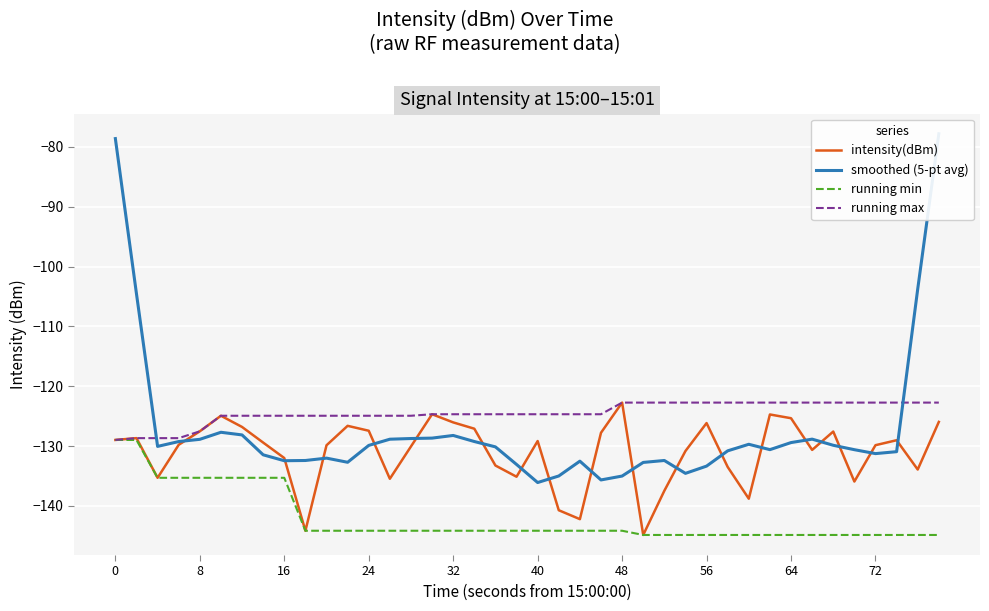

What is the sum of all running max values?

-4977.9